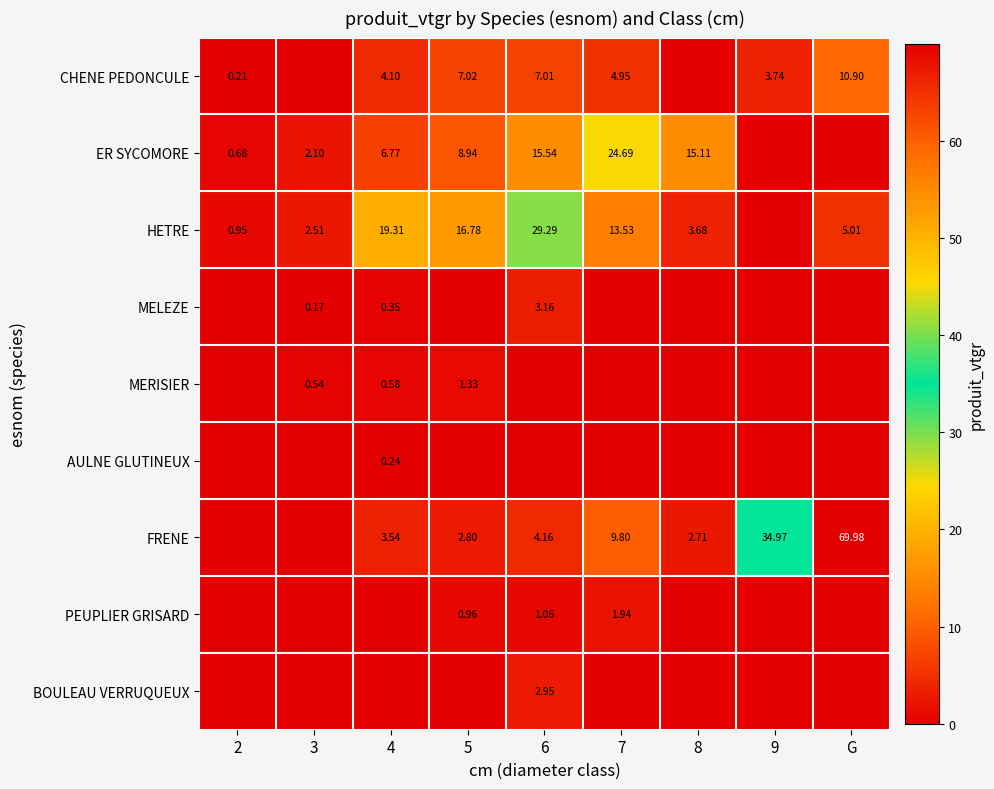

Which series has the largest total across all categories?

FRENE